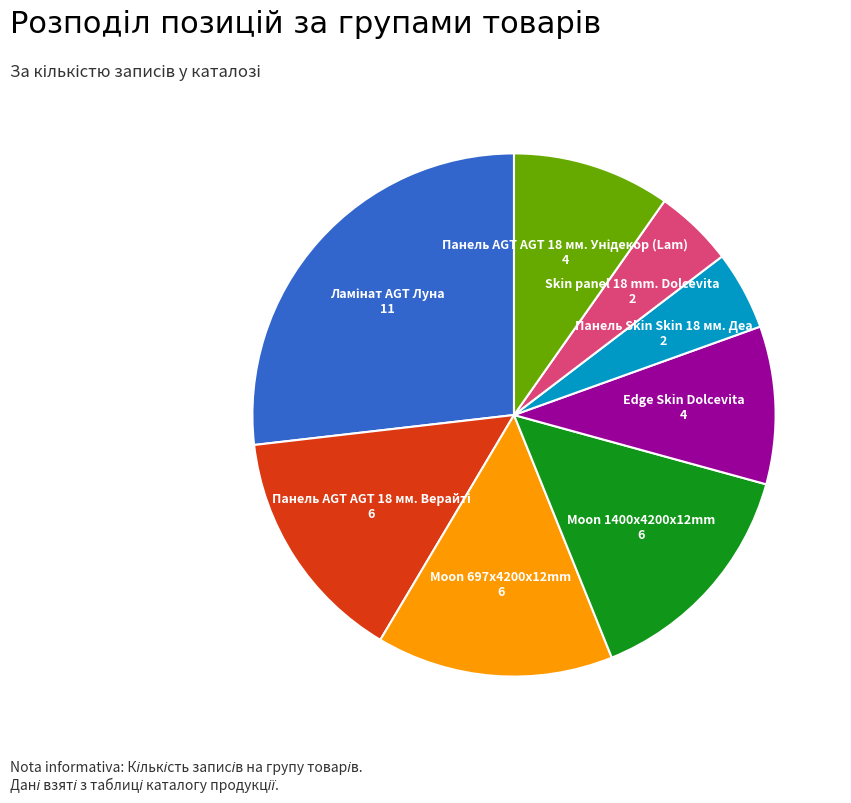

How many slices are in this pie chart?

8